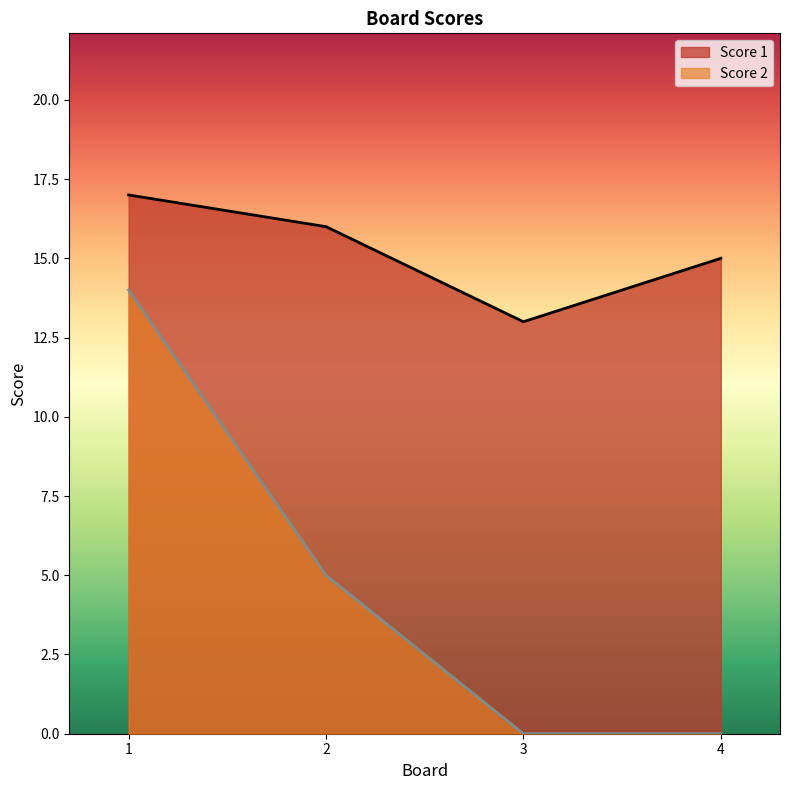

List the series in order of their peak value, lowest first.

Score 2, Score 1